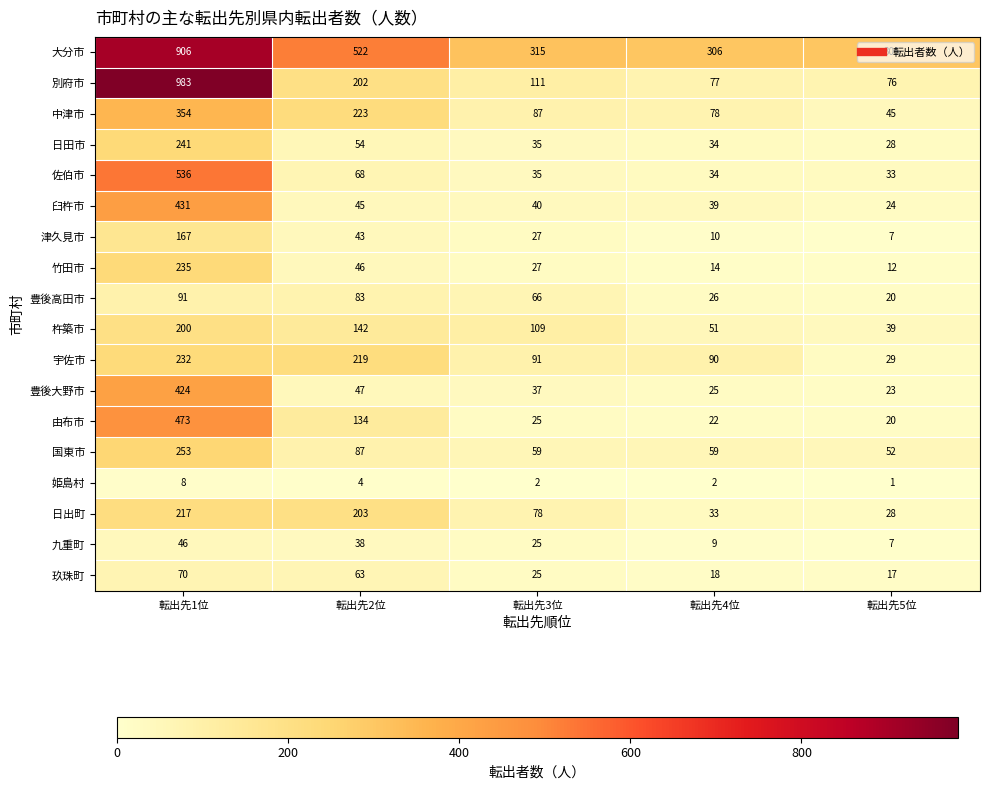

What is the sum of the 国東市 values at 転出先3位 and 転出先5位?

111